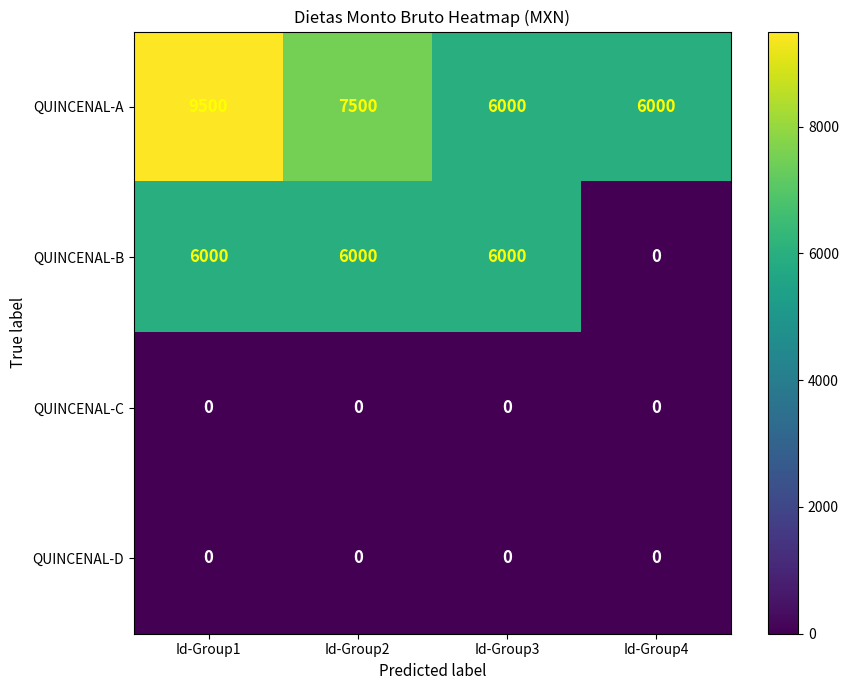

What is the sum of the QUINCENAL-A values at Id-Group1 and Id-Group2?

17000